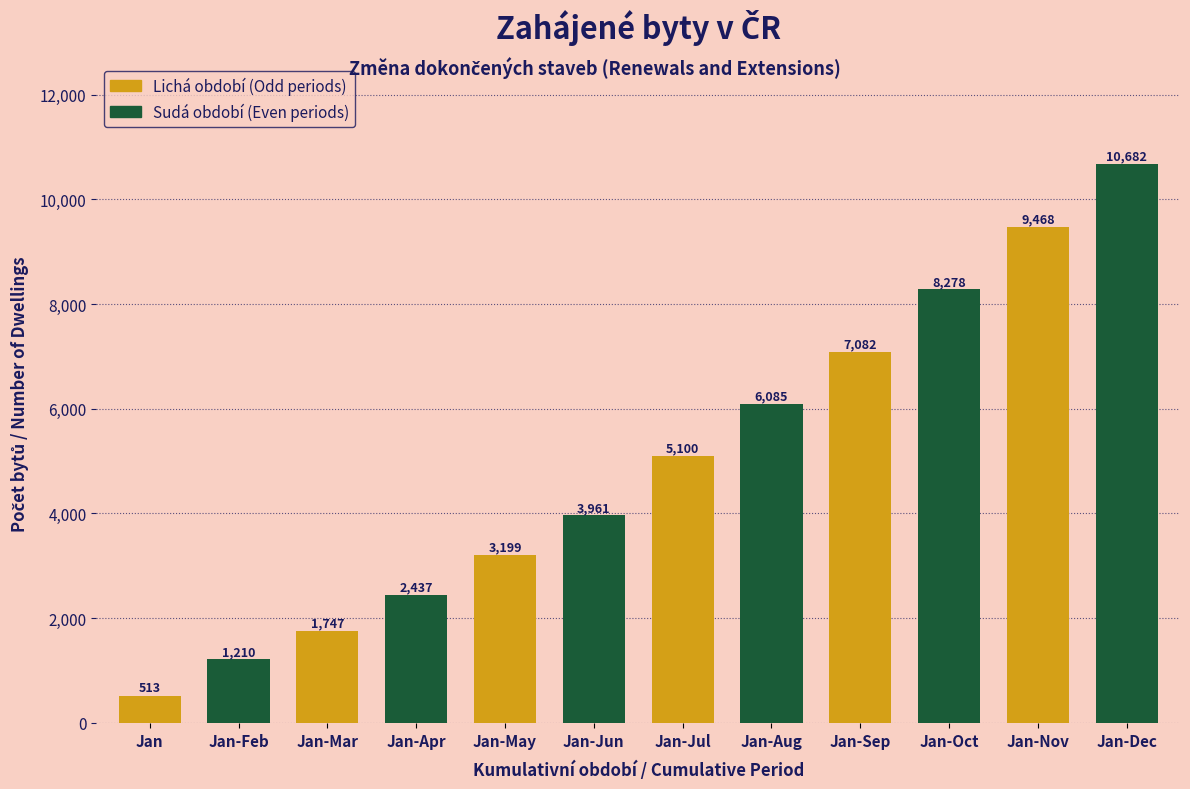

Reading left to right, what are all the values shown in this chart?

513	1210	1747	2437	3199	3961	5100	6085	7082	8278	9468	10682